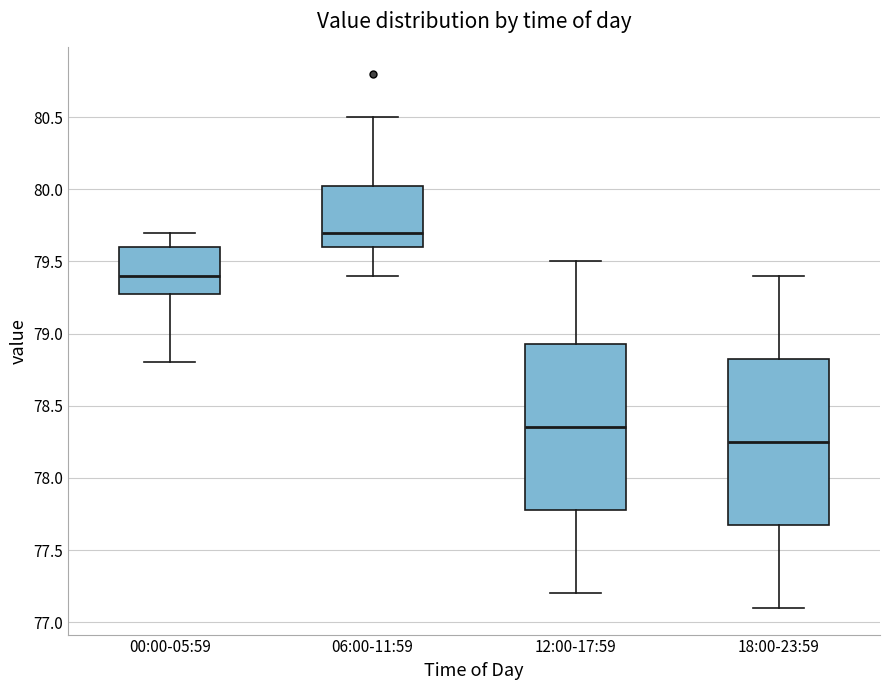

Reading left to right, transcribe this box plot: for each box, give where its median line is, the range the box spans, and where its two whiskers end, as read against the y-axis. The values are not printed on the chart, so give them approximately, as read against the axis.

00:00-05:59: median 79.40, box 79.30 to 79.60, whiskers 78.80 to 79.70
06:00-11:59: median 79.70, box 79.60 to 80.05, whiskers 79.40 to 80.50
12:00-17:59: median 78.35, box 77.80 to 78.95, whiskers 77.20 to 79.50
18:00-23:59: median 78.25, box 77.70 to 78.85, whiskers 77.10 to 79.40